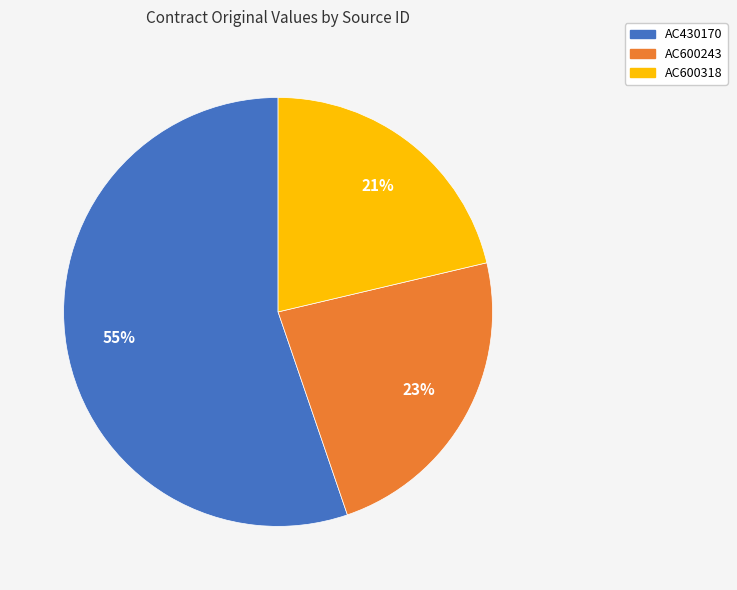

Which slice represents more than half of the pie?

AC430170